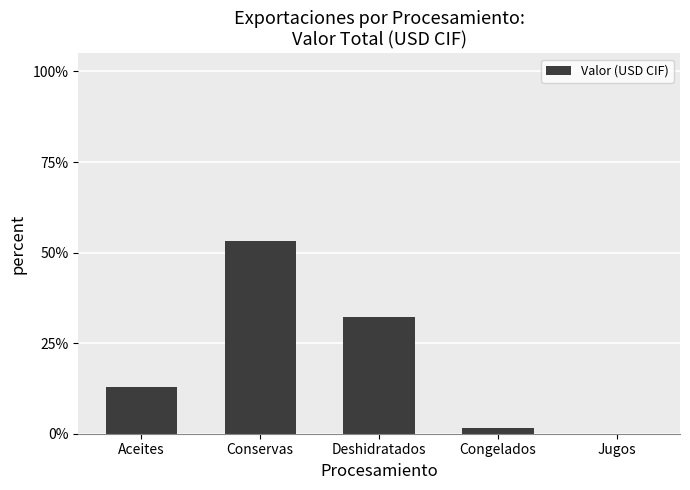

How many data points does each series have?

5